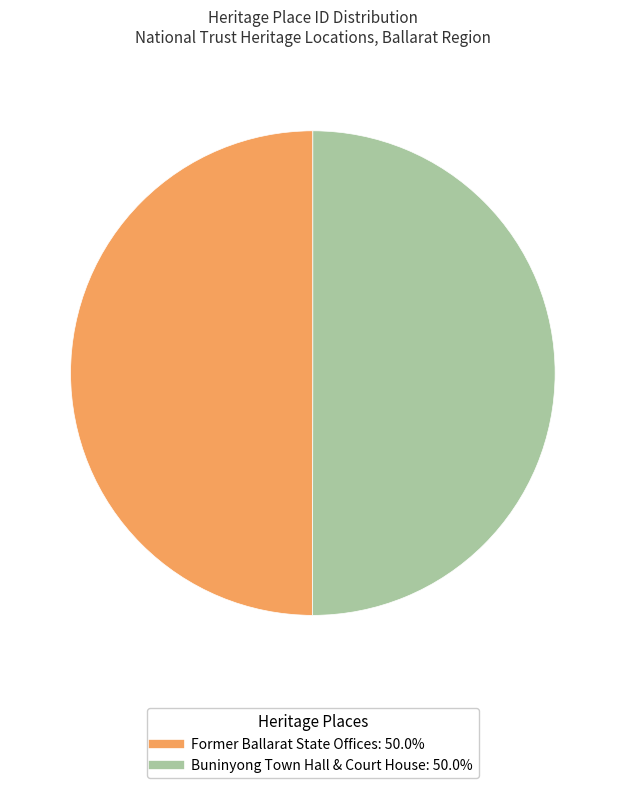

Approximately how many times larger is the value at Former Ballarat State Offices compared to Buninyong Town Hall & Court House?

1.0